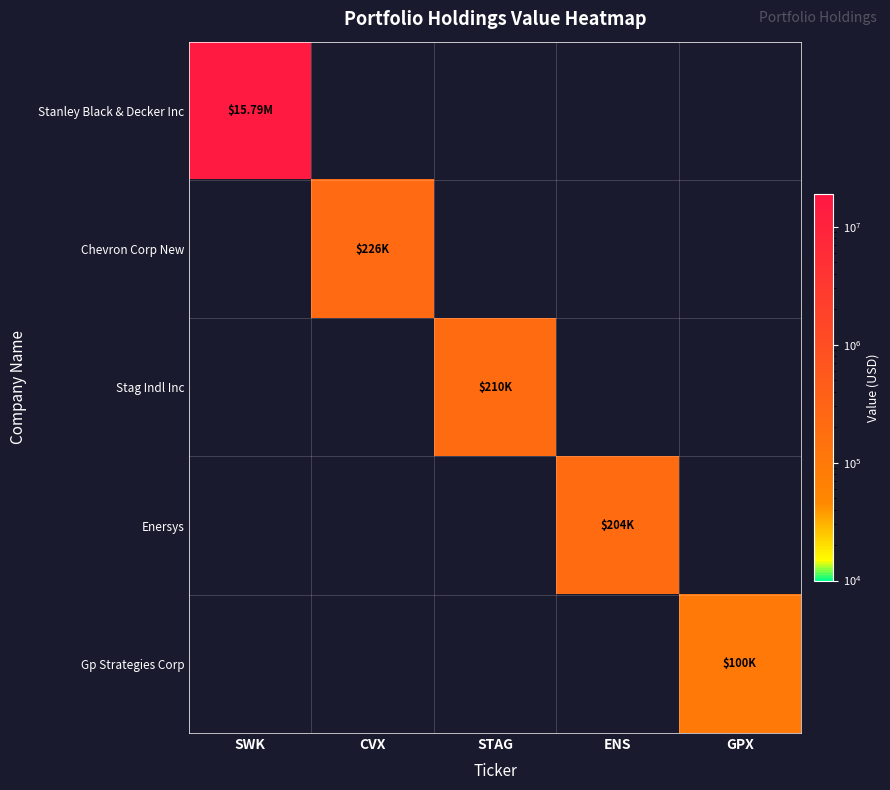

Reading left to right, extract all data points from this chart.

Stanley Black & Decker Inc: SWK=15787000	CVX=0	STAG=0	ENS=0	GPX=0
Chevron Corp New: SWK=0	CVX=226000	STAG=0	ENS=0	GPX=0
Stag Indl Inc: SWK=0	CVX=0	STAG=210000	ENS=0	GPX=0
Enersys: SWK=0	CVX=0	STAG=0	ENS=204000	GPX=0
Gp Strategies Corp: SWK=0	CVX=0	STAG=0	ENS=0	GPX=100000